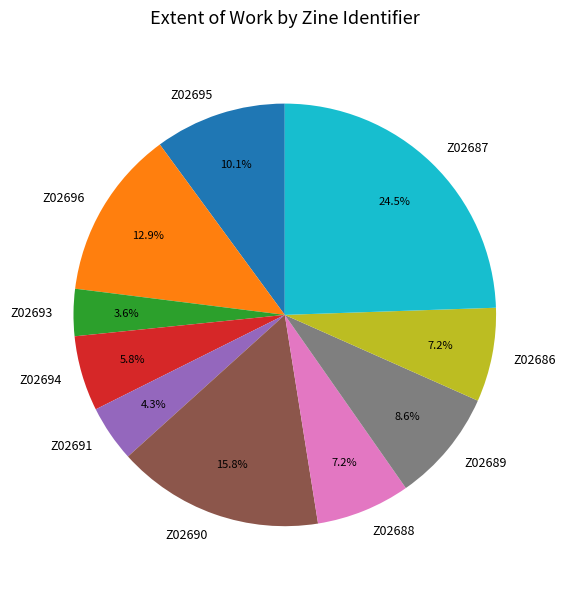

How many slices are in this pie chart?

10